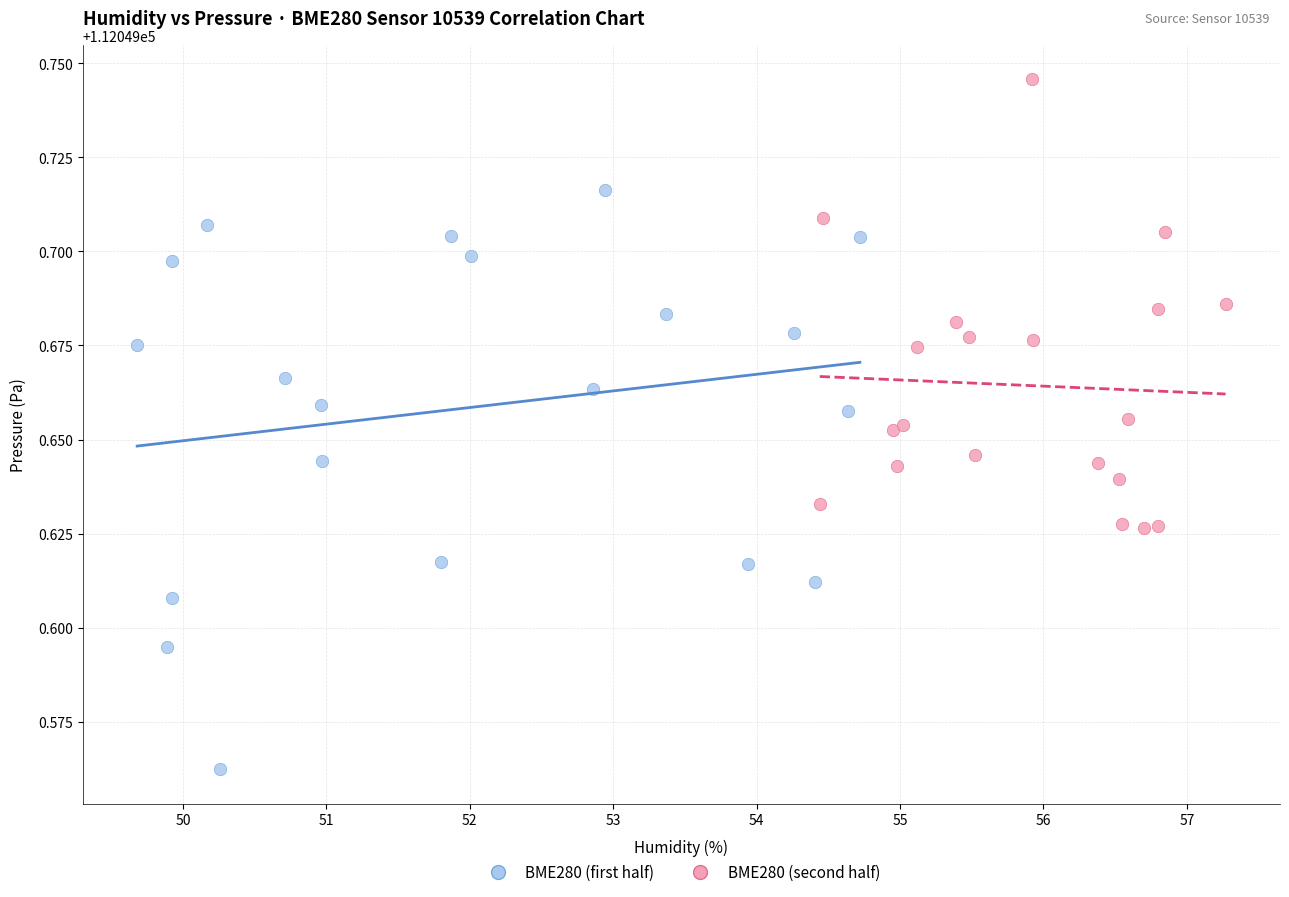

What are all the series names shown in the legend?

BME280 (first half), BME280 (second half)